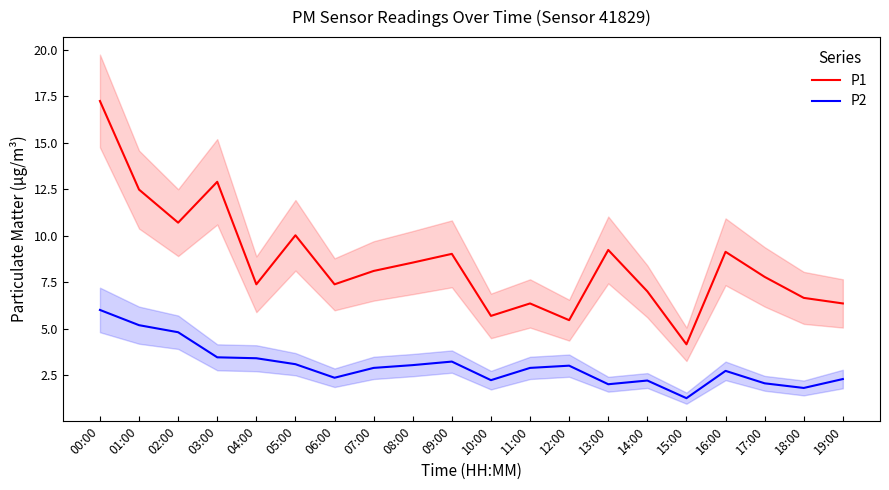

Reading left to right, list all the values displayed in this chart.

P1: 17.2	12.5	10.7	12.9	7.4	10.0	7.4	8.1	8.6	9.0	5.7	6.3	5.5	9.2	7.0	4.2	9.1	7.8	6.7	6.3
P2: 6.0	5.2	4.8	3.5	3.4	3.1	2.4	2.9	3.0	3.2	2.2	2.9	3.0	2.0	2.2	1.2	2.7	2.0	1.8	2.3